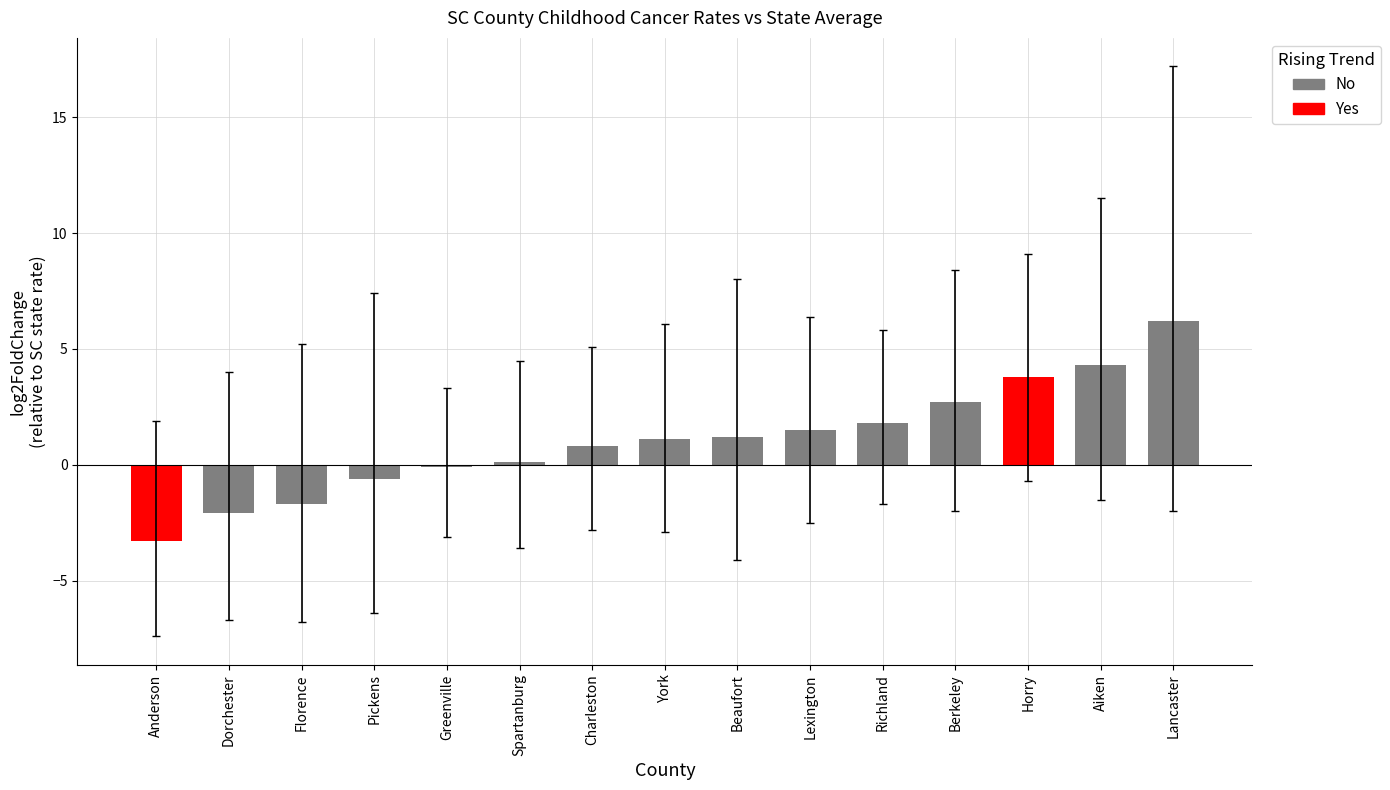

Approximately how many times larger is the value at Horry compared to Lexington?

2.5